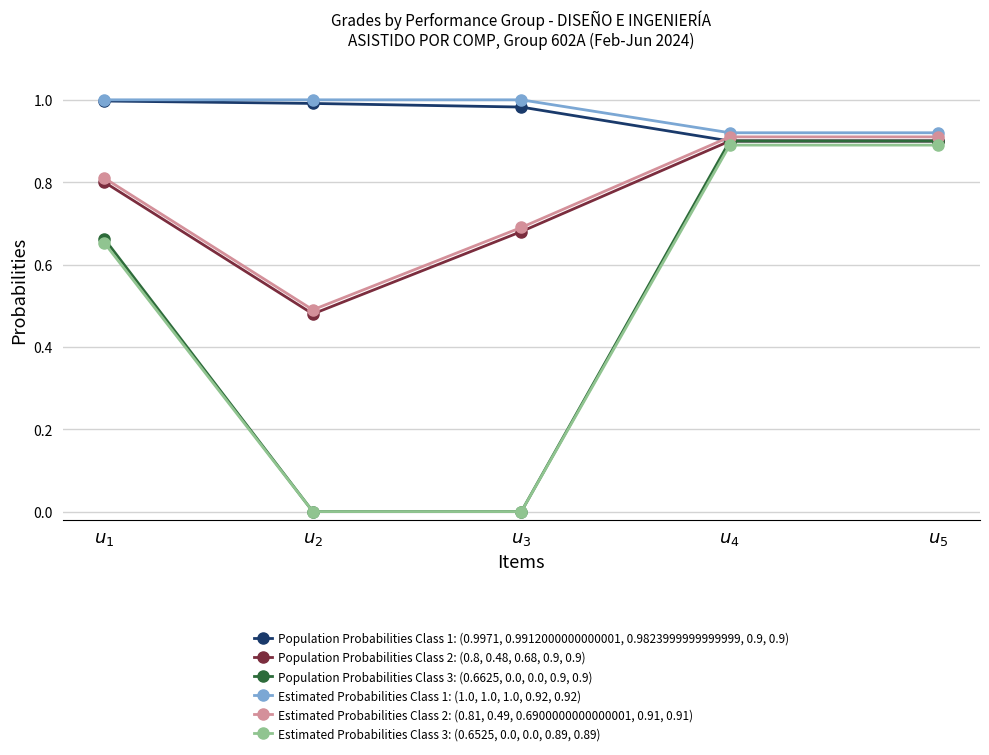

True or false: Estimated Probabilities Class 3: (0.6525, 0.0, 0.0, 0.89, 0.89) and Estimated Probabilities Class 1: (1.0, 1.0, 1.0, 0.92, 0.92) cross at least once.

False